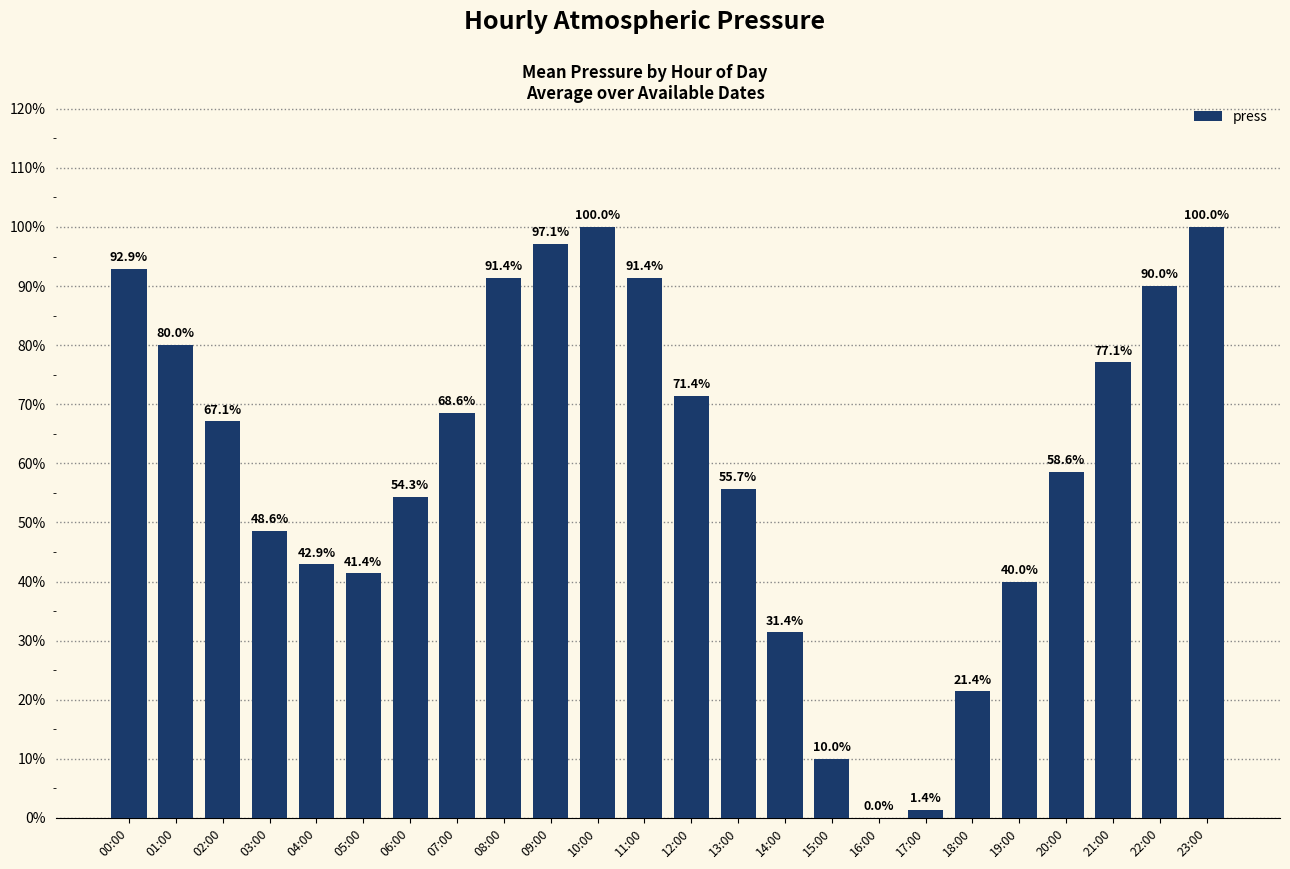

How many distinct data groups are displayed?

1